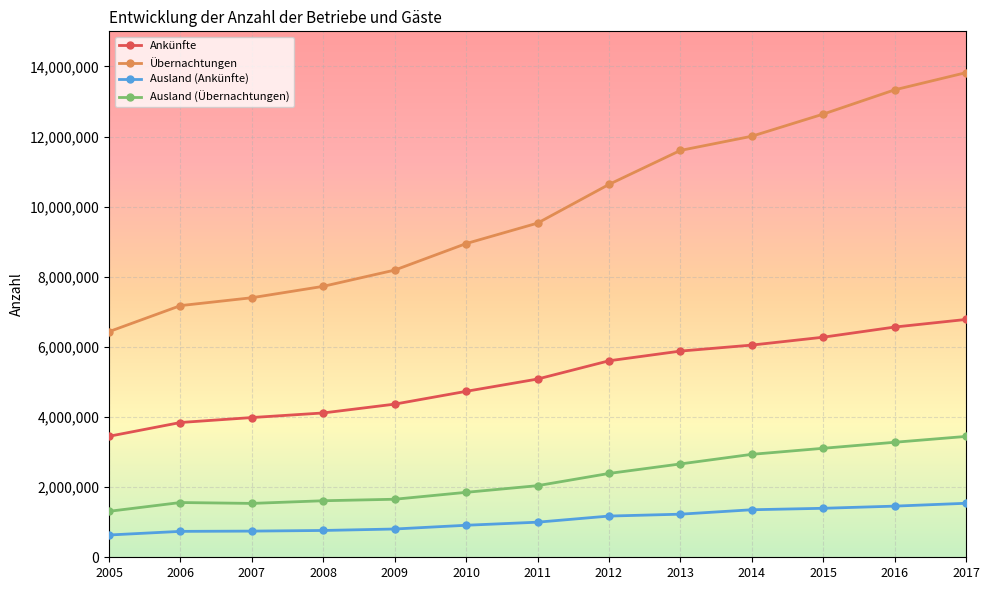

What is the difference between the second highest and minimum values in the Übernachtungen series?

6895895